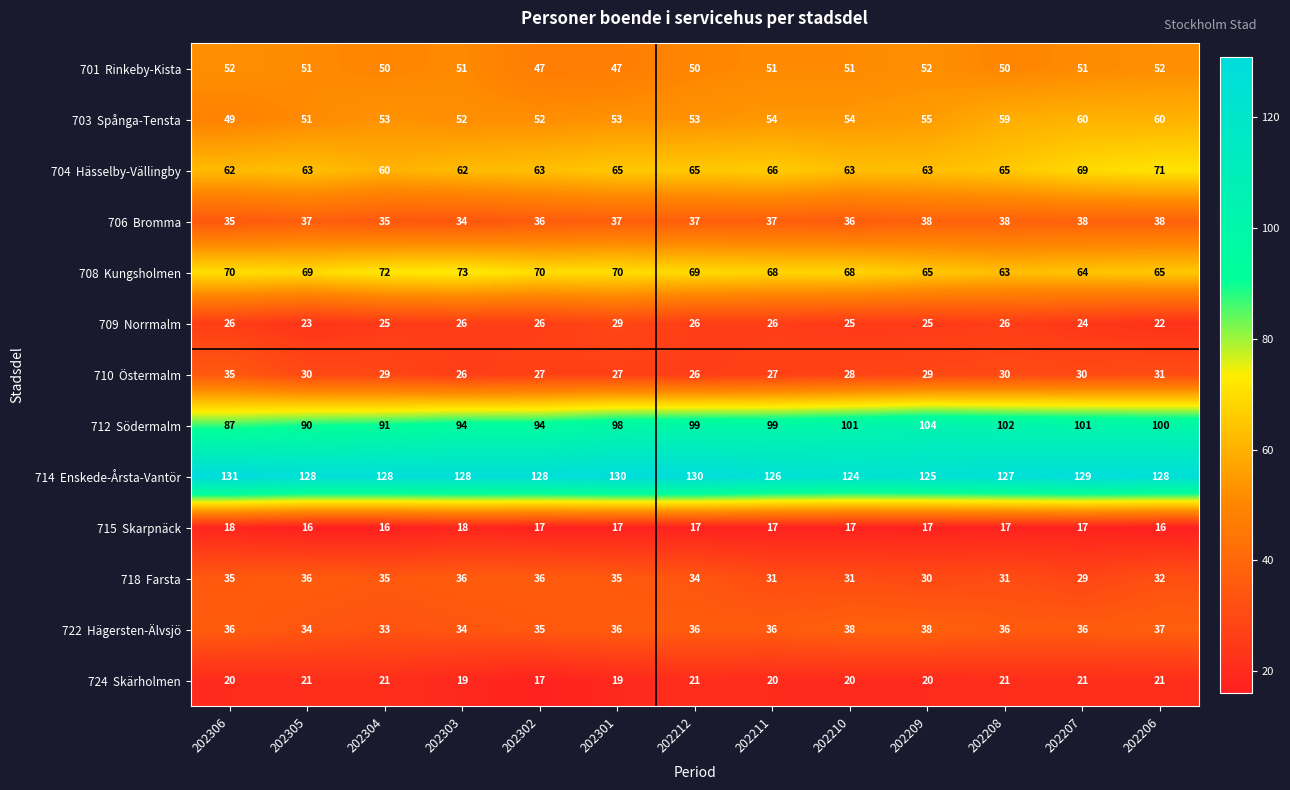

What is the smallest value displayed?

16